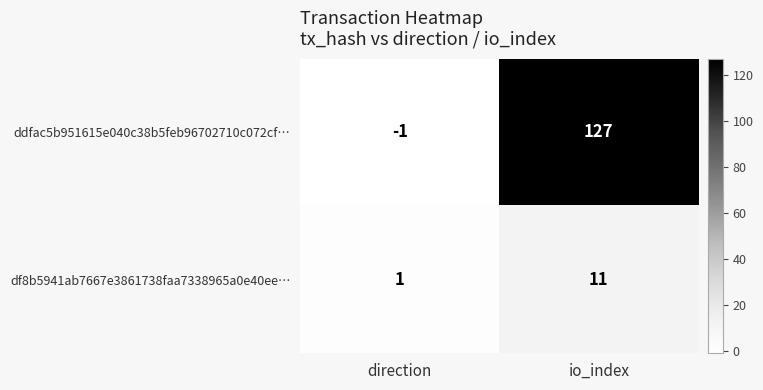

Which label corresponds to the largest value in the chart?

io_index